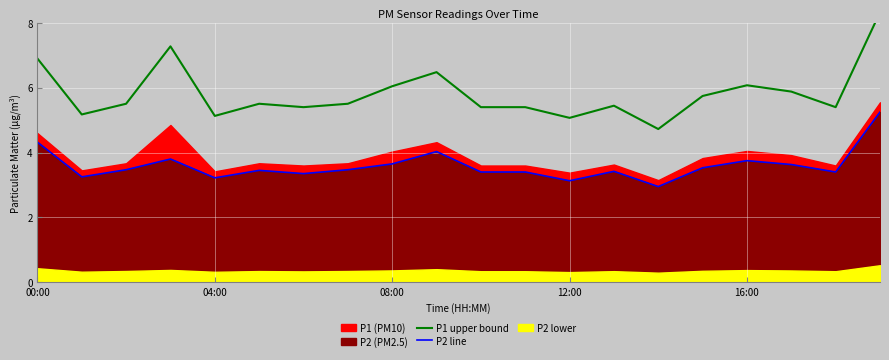

Reading right to left, list all the values displayed in this chart.

P1 upper bound: 8.3	5.4	5.9	6.1	5.7	4.7	5.4	5.1	5.4	5.4	6.5	6.0	5.5	5.4	5.5	5.1	7.3	5.5	5.2	6.9
P2 line: 5.2	3.4	3.6	3.8	3.5	3.0	3.4	3.1	3.4	3.4	4.0	3.6	3.5	3.4	3.5	3.2	3.8	3.5	3.2	4.3